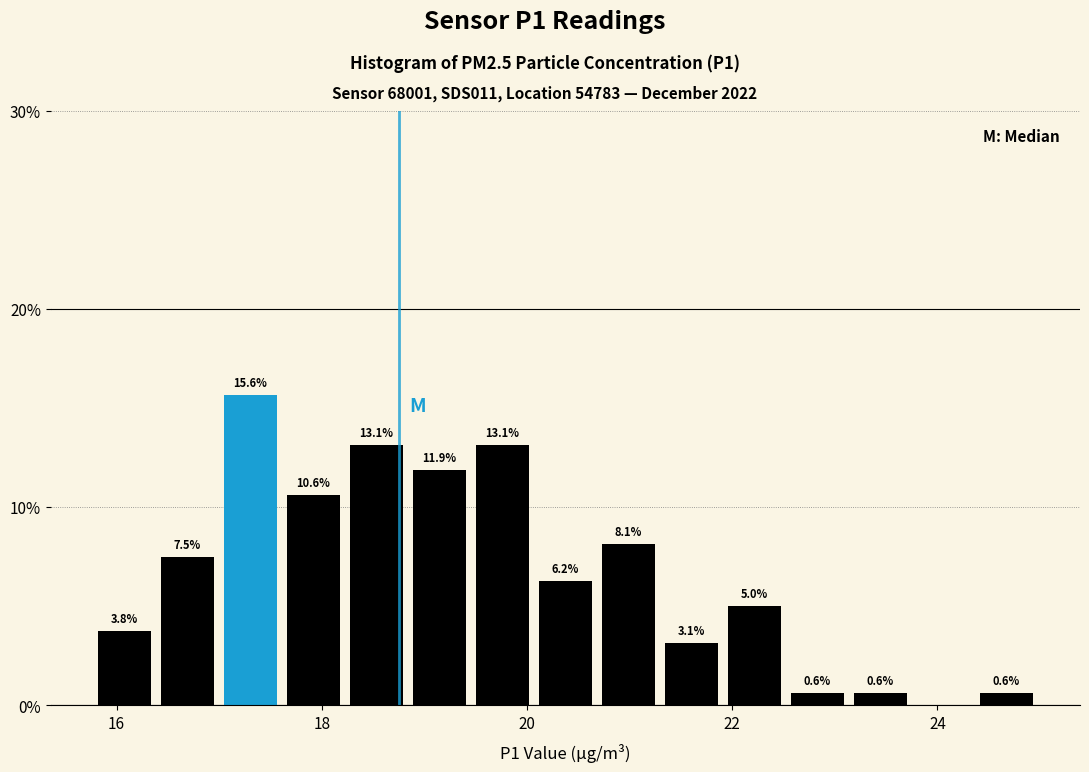

Read against the x-axis, roughly where is the centre of the tallest bar?

17.4